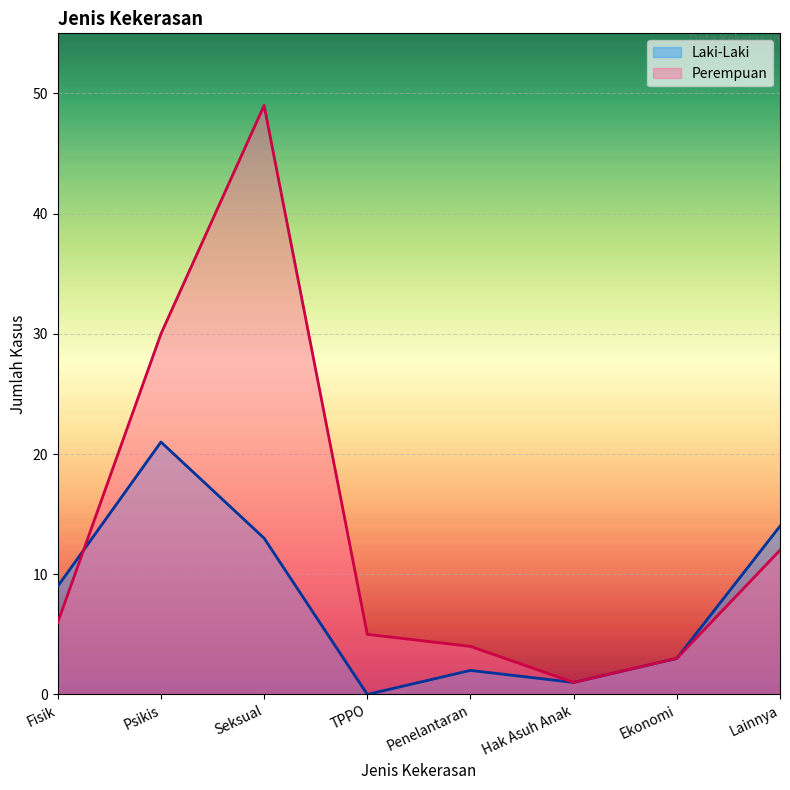

What is the sum of the Laki-Laki values at Penelantaran and Ekonomi?

5